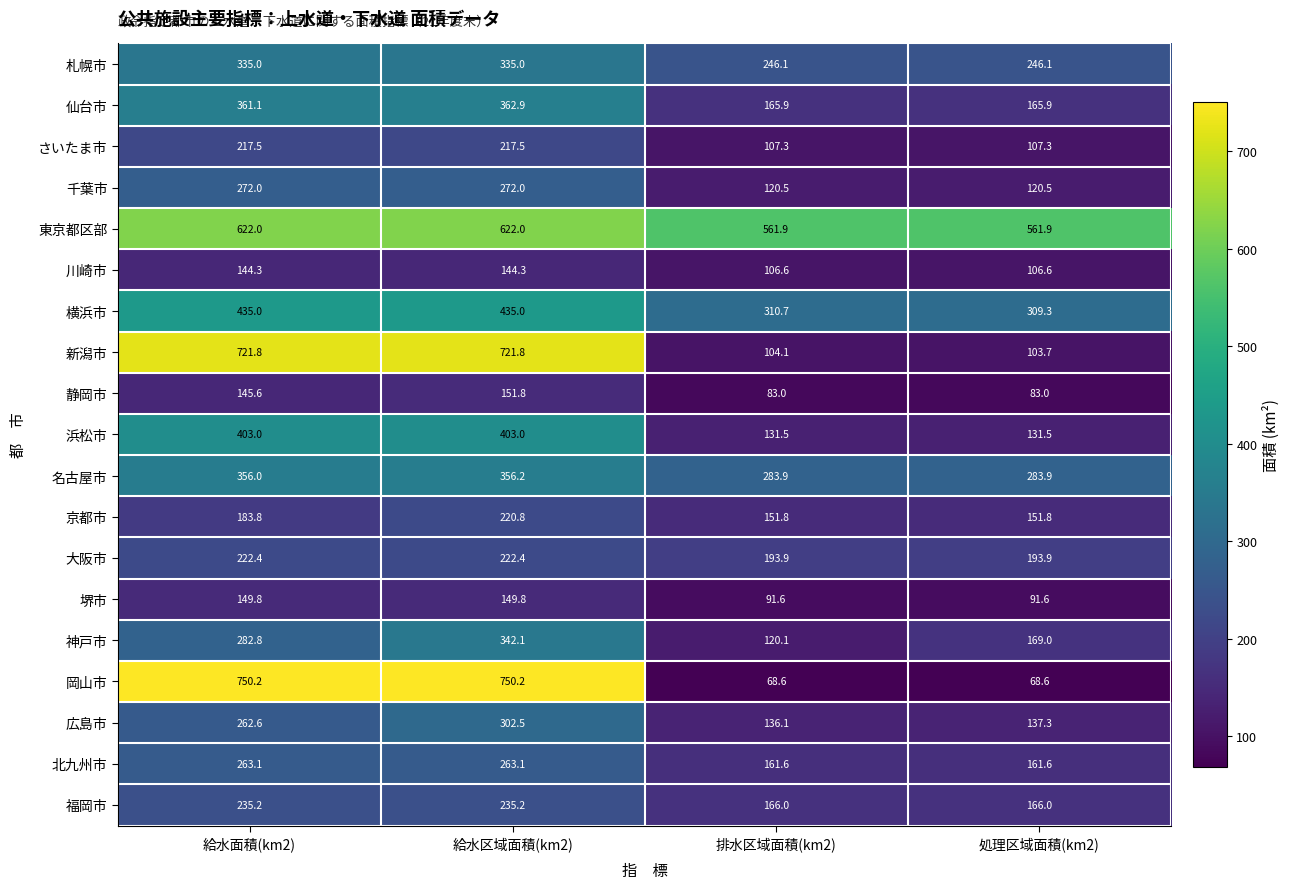

List the series in order of their peak value, highest first.

岡山市, 新潟市, 東京都区部, 横浜市, 浜松市, 仙台市, 名古屋市, 神戸市, 札幌市, 広島市, 千葉市, 北九州市, 福岡市, 大阪市, 京都市, さいたま市, 静岡市, 堺市, 川崎市